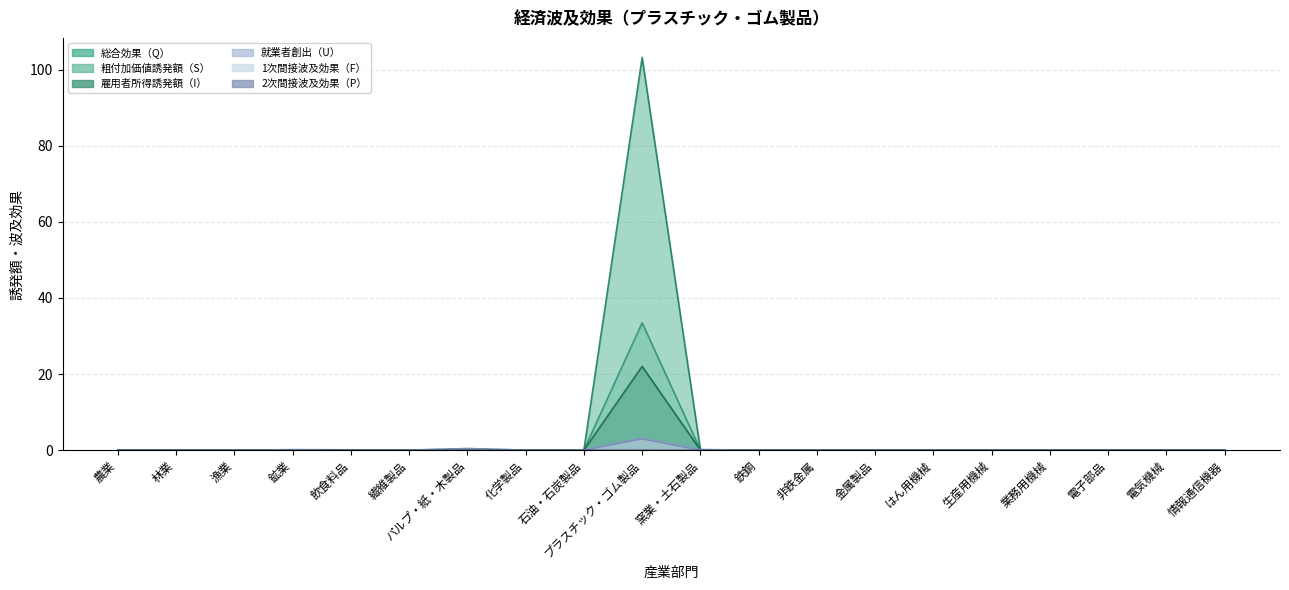

The value of 粗付加価値誘発額（S） at 窯業・土石製品 is 0.1. True or false?

False